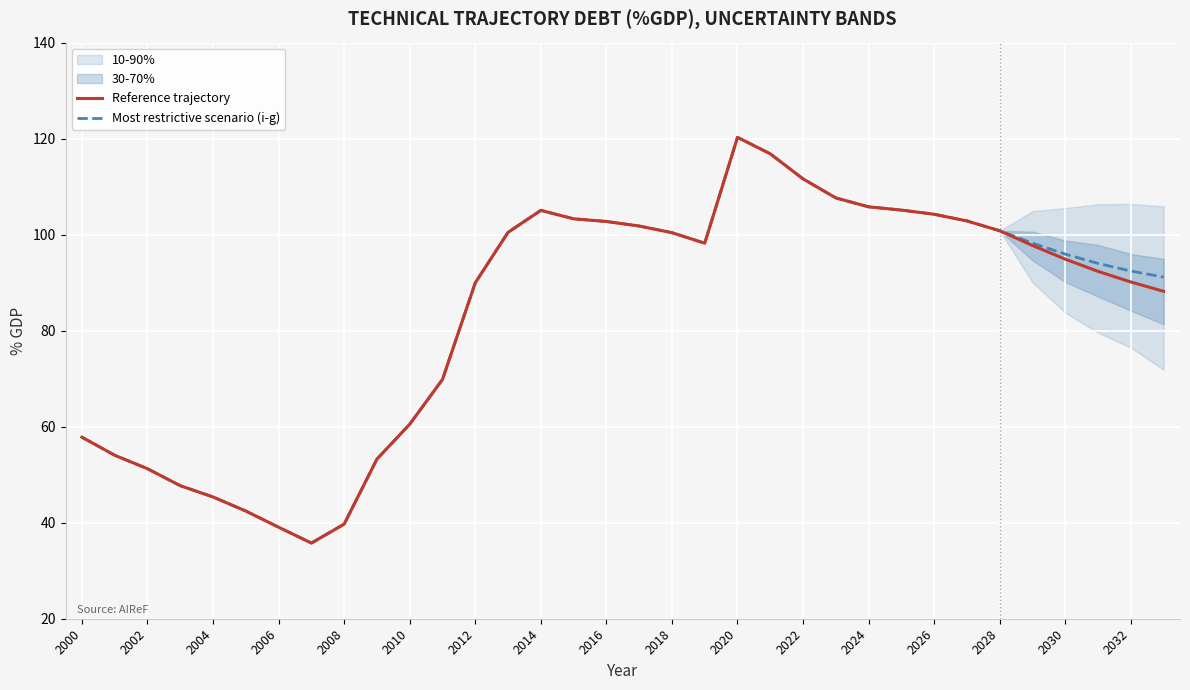

What is the sum of all Most restrictive scenario (i-g) values?

2845.8